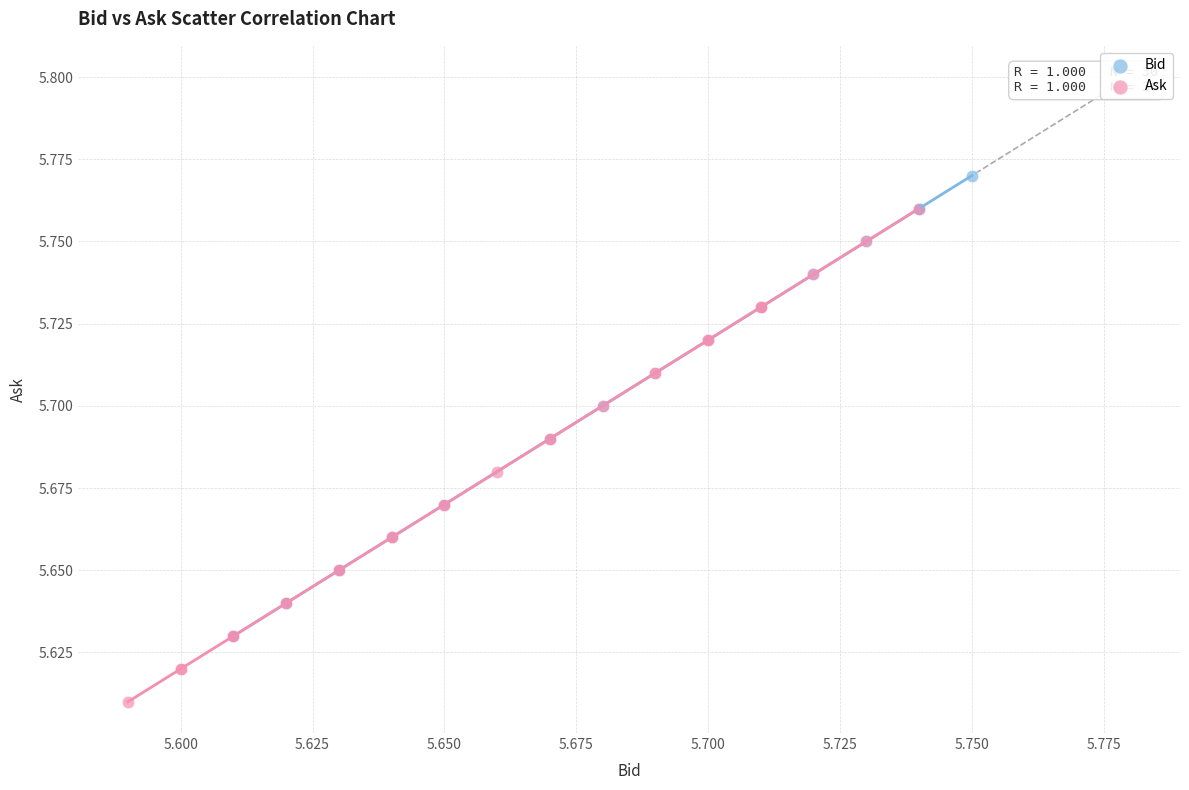

What are all the series names shown in the legend?

Bid, Ask